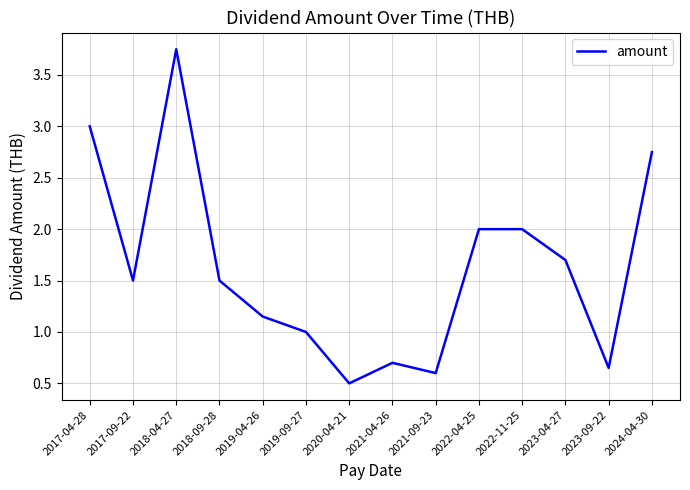

Read the value at 2017-09-22.

1.5